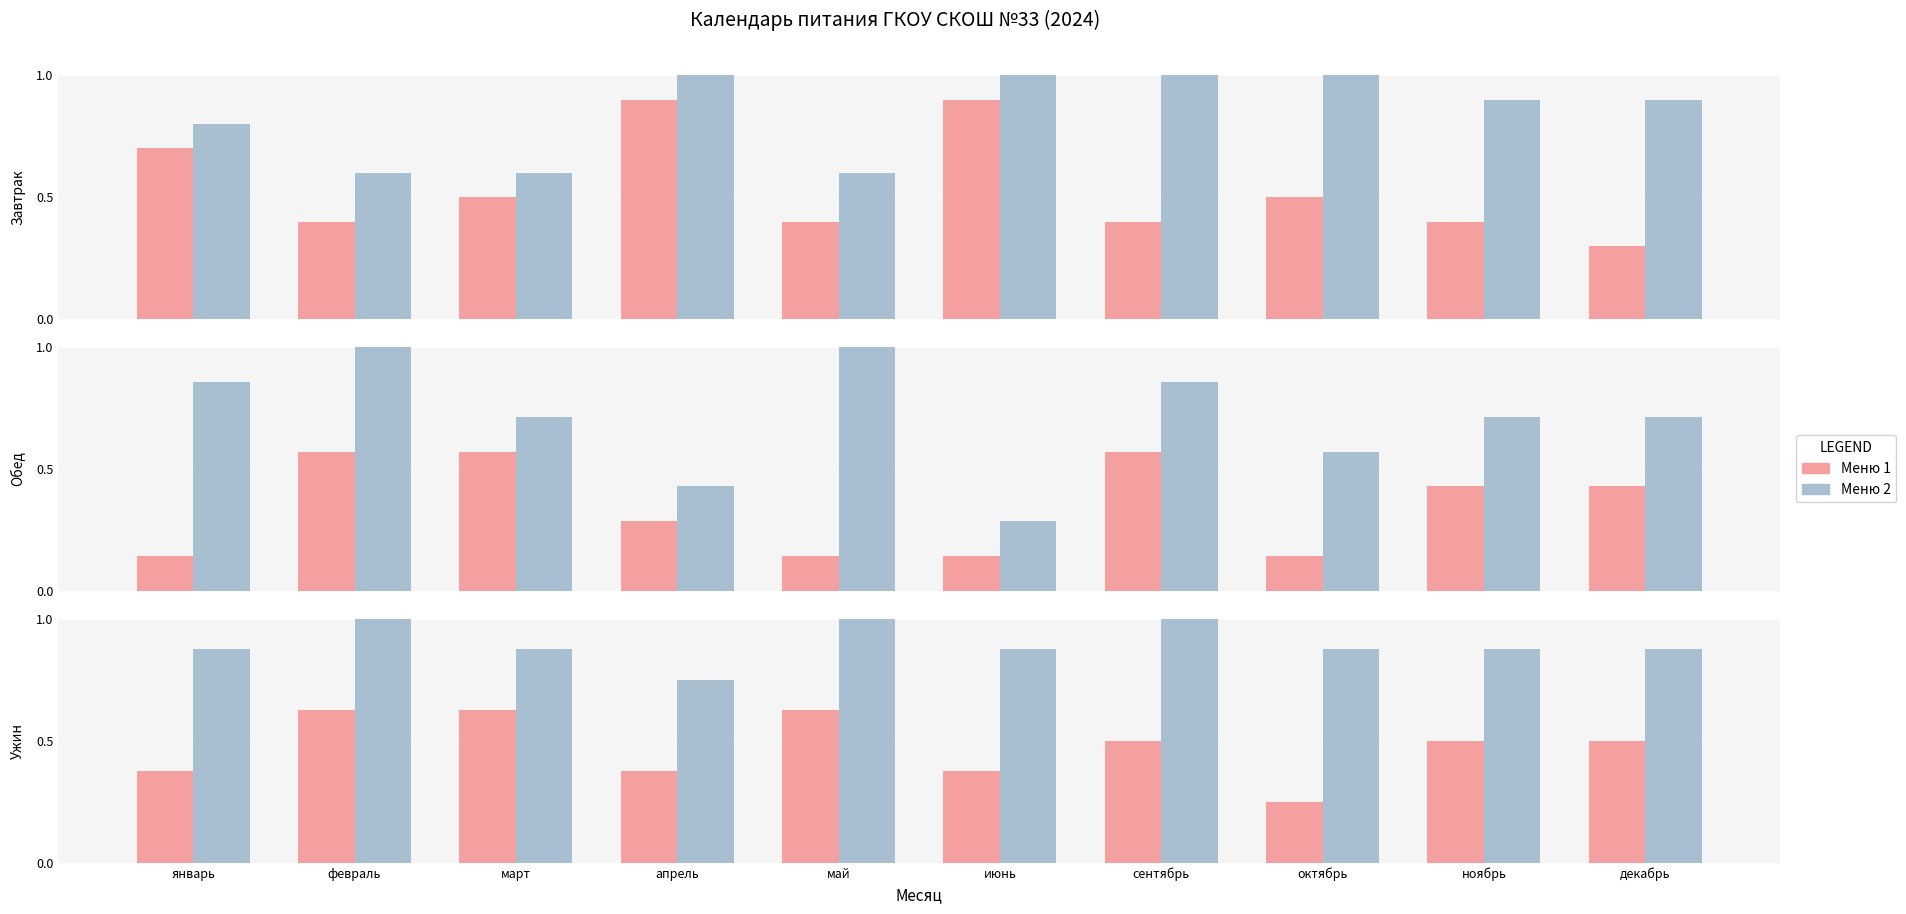

Which label corresponds to the smallest value in the chart?

октябрь